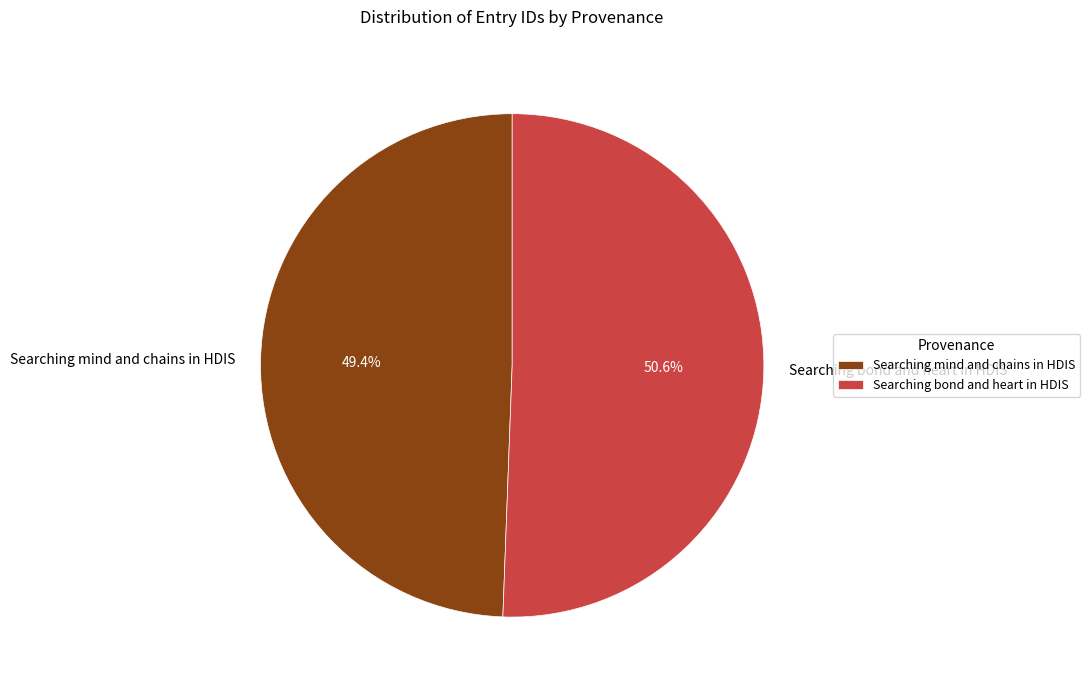

Count the number of slices in the pie.

2